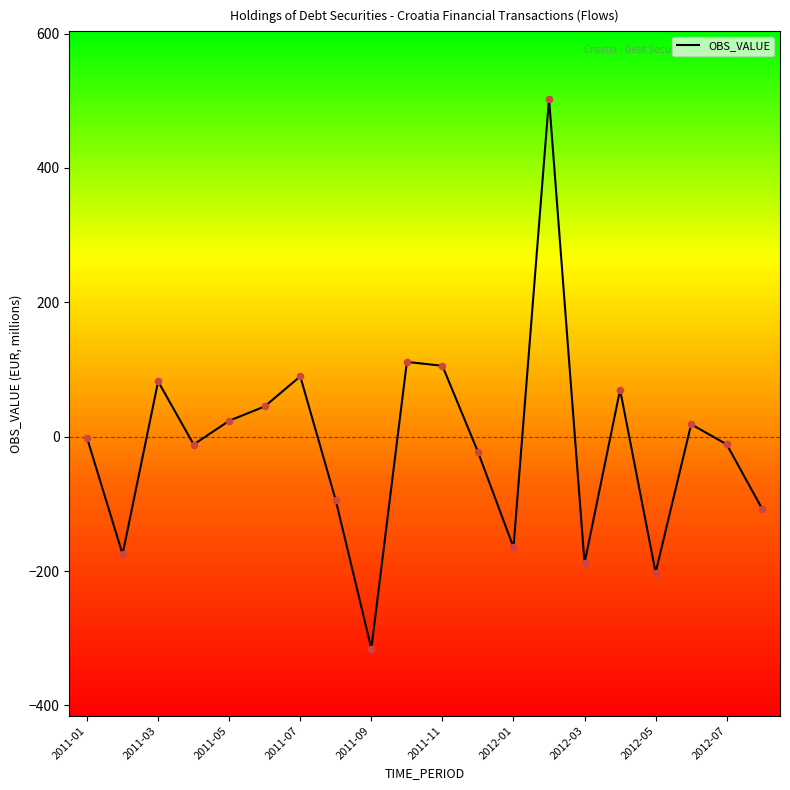

What is the maximum value shown in the chart?

503.4